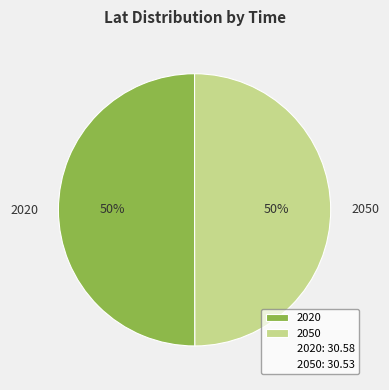

Combined, do 2050 and 2020 account for over 50%?

Yes